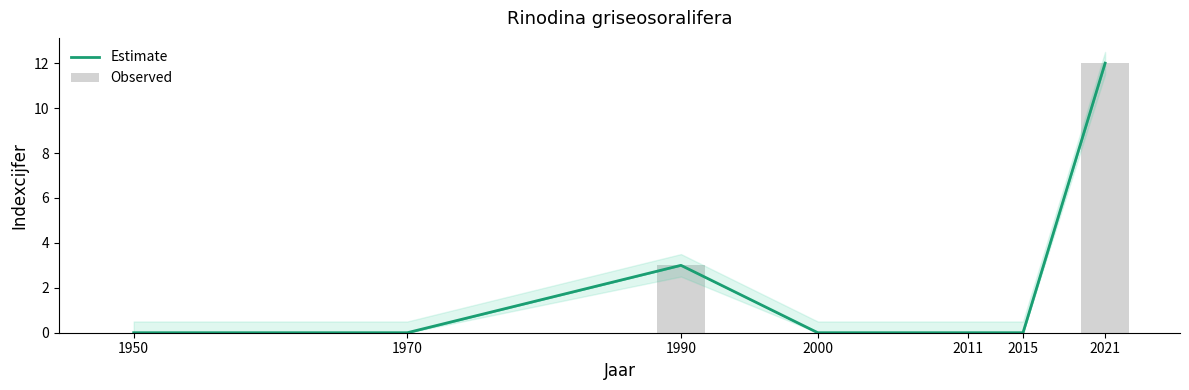

List the series in order of their peak value, highest first.

Estimate, Observed